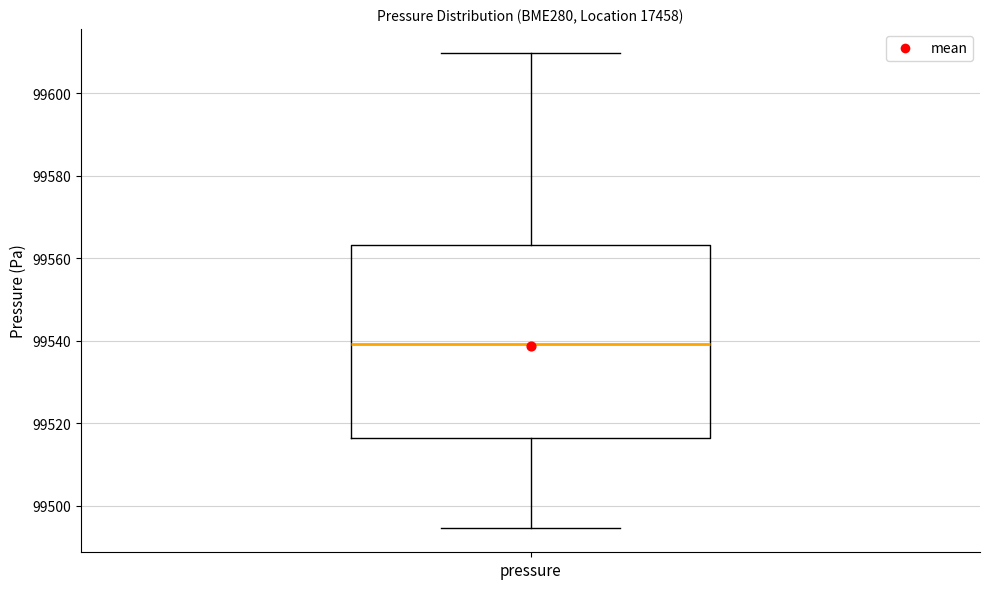

Read this box plot against the y-axis: the position of the median line, the range covered by the box, and the ends of both whiskers. The values are not printed on the chart, so give them approximately, as read against the axis.

median 99540, box 99516 to 99564, whiskers 99494 to 99610